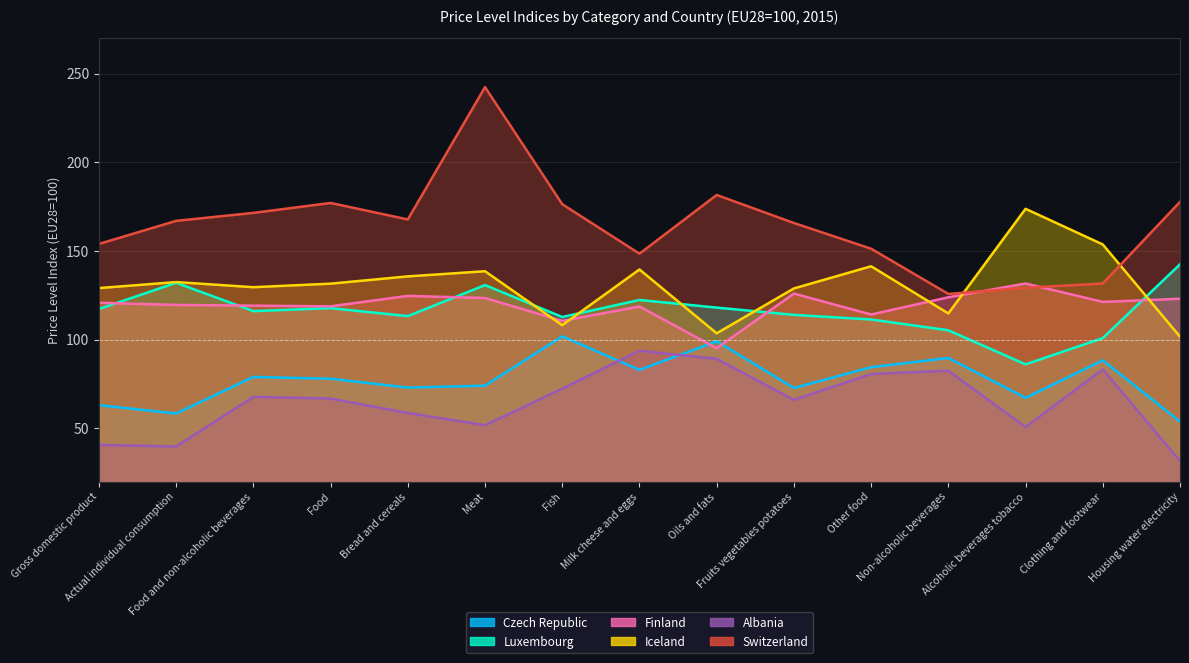

Rank the categories by Switzerland value from highest to lowest.

Meat, Oils and fats, Housing water electricity, Food, Fish, Food and non-alcoholic beverages, Bread and cereals, Actual individual consumption, Fruits vegetables potatoes, Gross domestic product, Other food, Milk cheese and eggs, Clothing and footwear, Alcoholic beverages tobacco, Non-alcoholic beverages